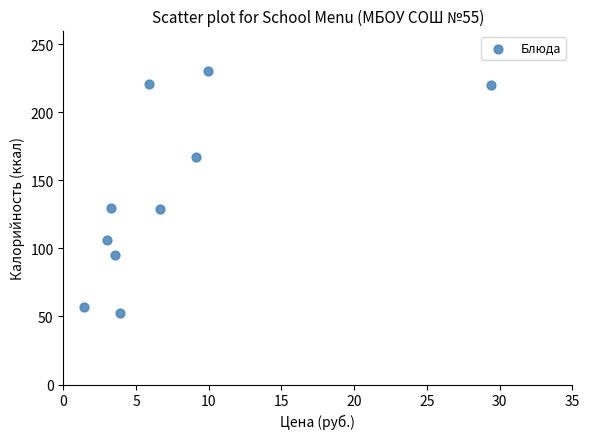

What is the range of Y values (max minus min)?

177.3